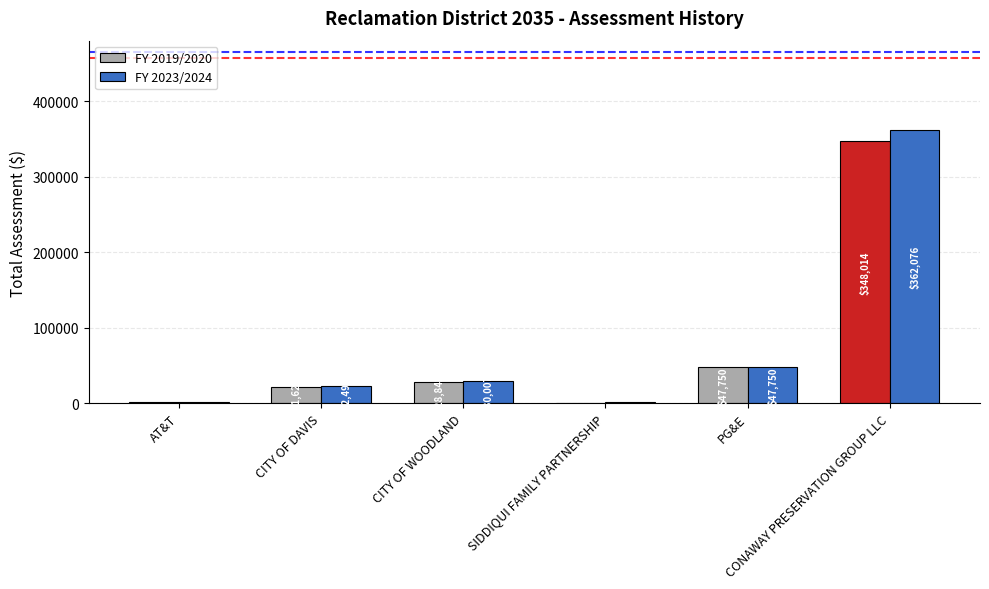

Which series has the largest total across all categories?

FY 2023/2024